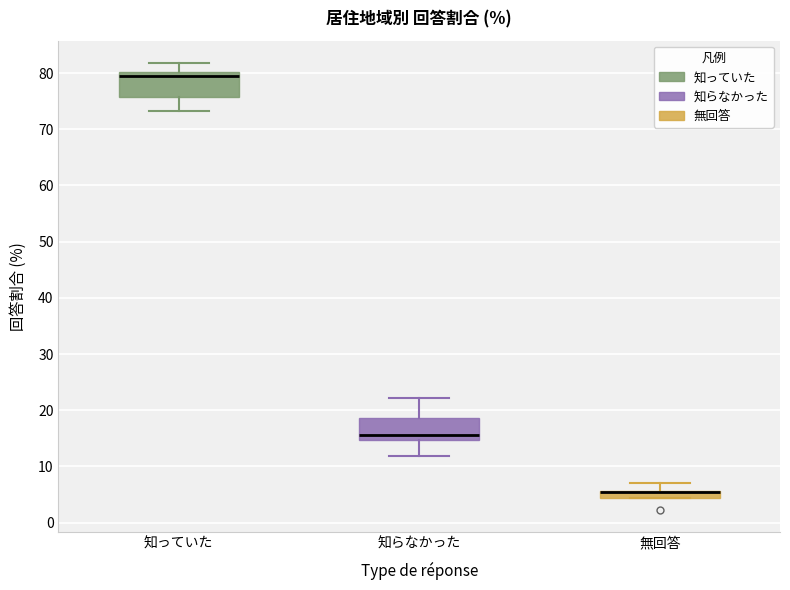

Where is the upper edge of the box for 知っていた on the y-axis? The values are not printed on the chart, so give them approximately, as read against the axis.

80